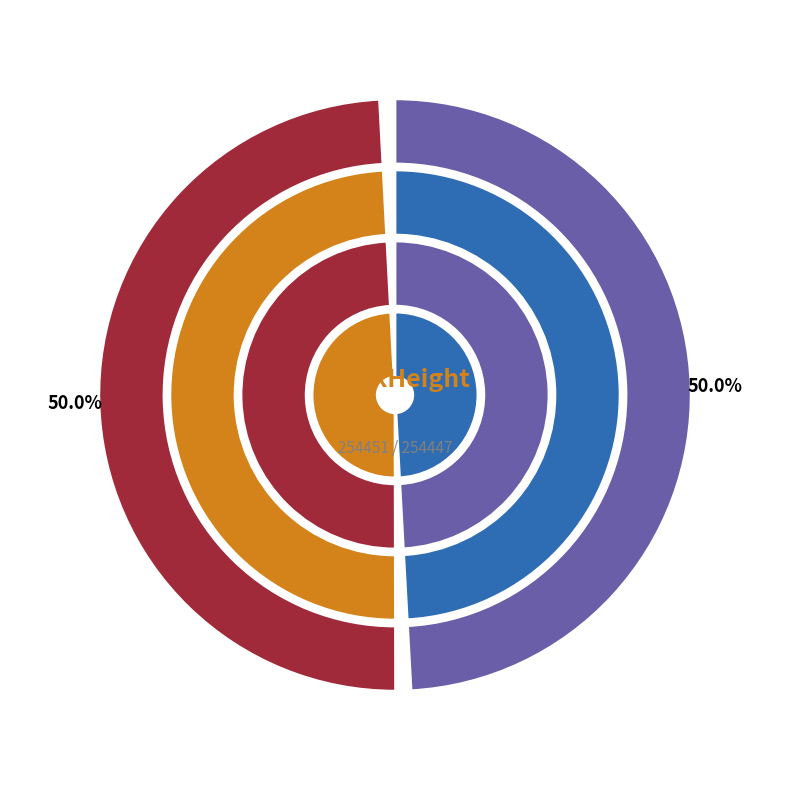

The 254451 slice represents 93% of the pie. True or false?

False